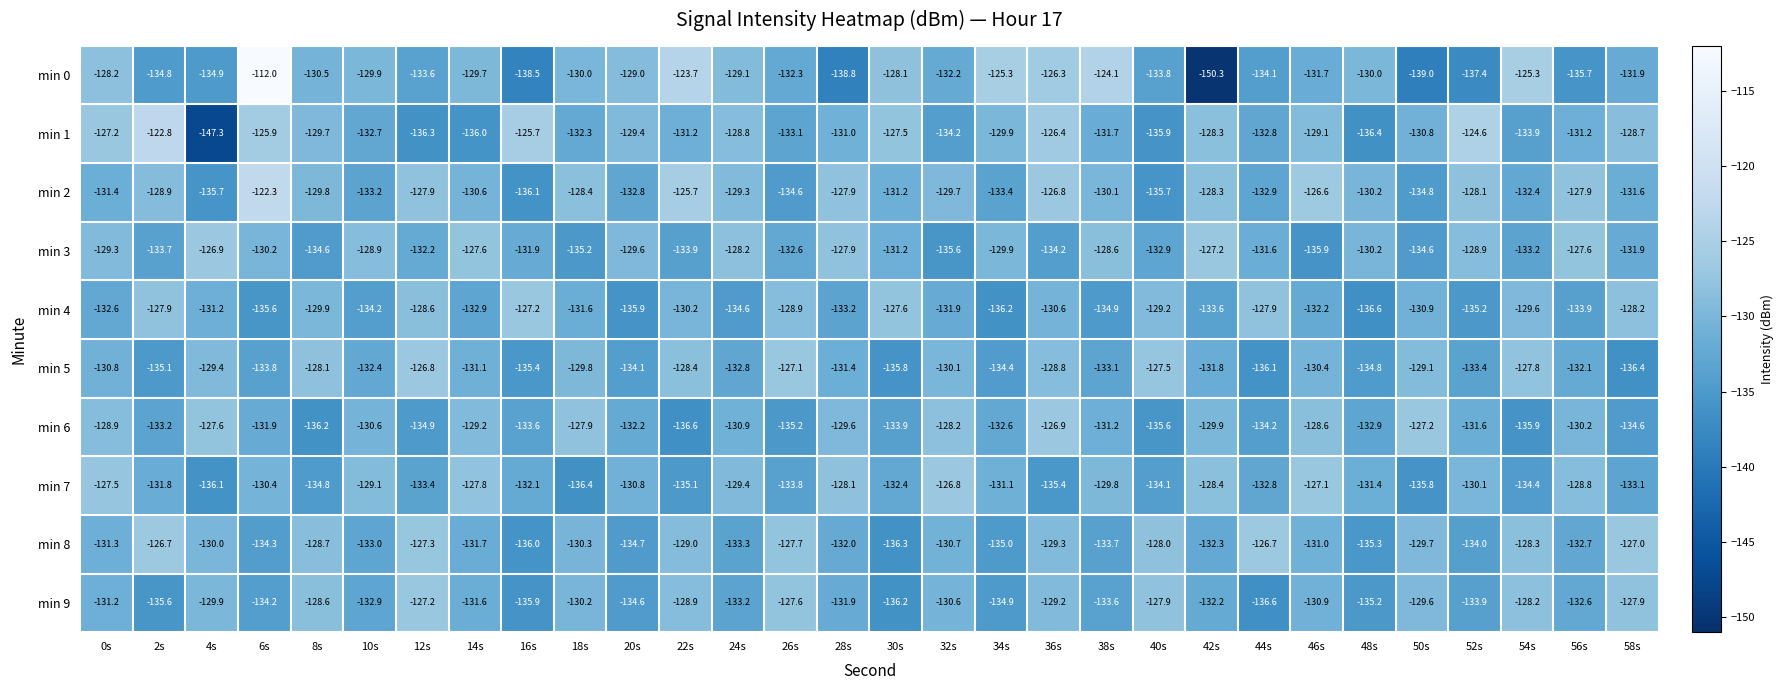

Which series changed the most between 22s and 52s?

min 0